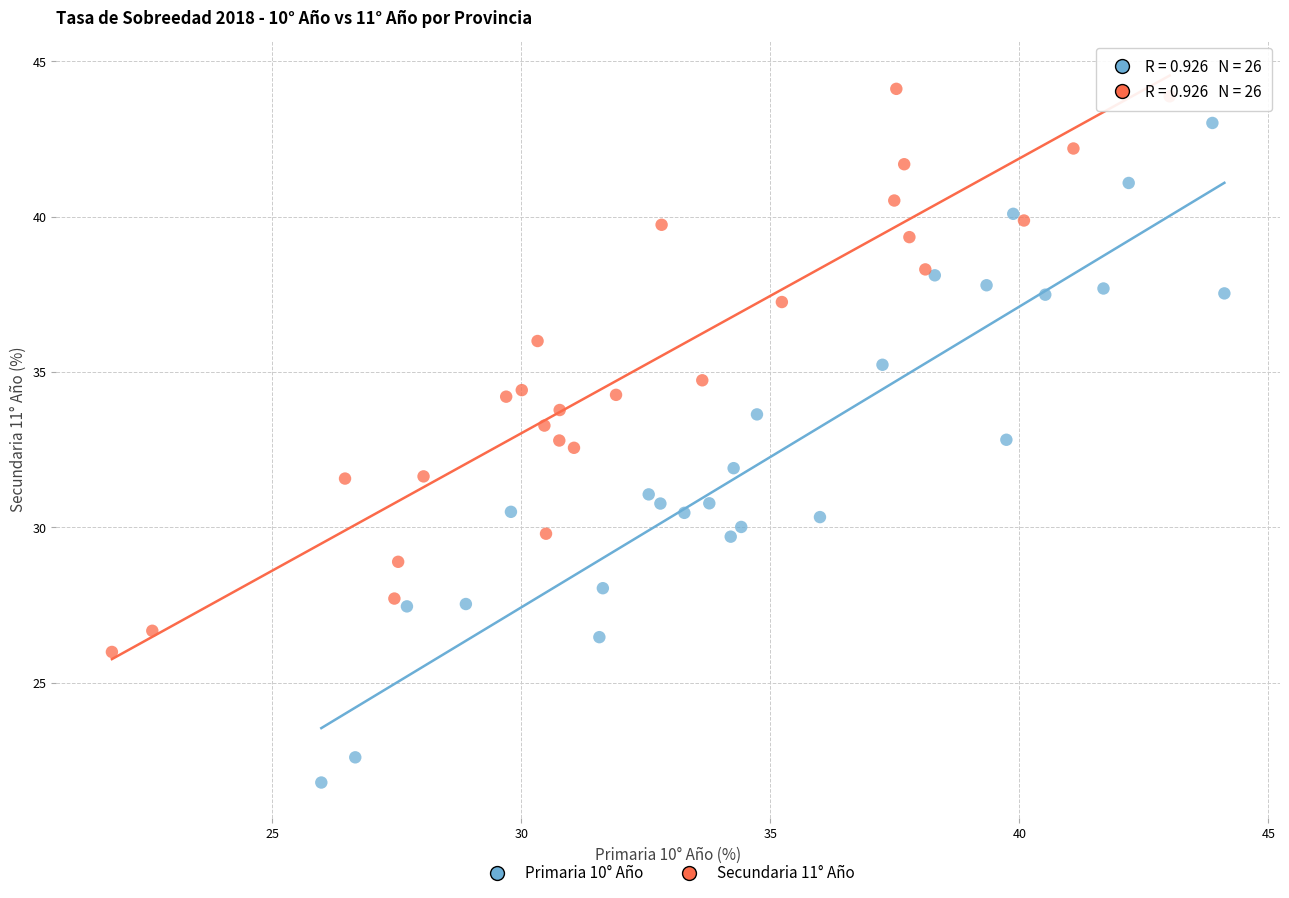

What are all the series names shown in the legend?

Primaria 10° Año, Secundaria 11° Año